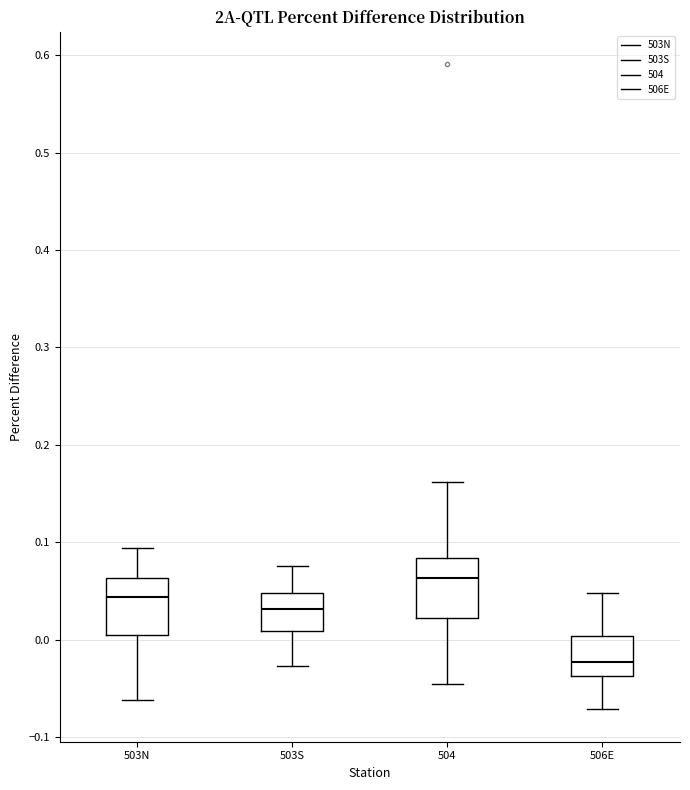

Which box's median line is the lowest?

506E